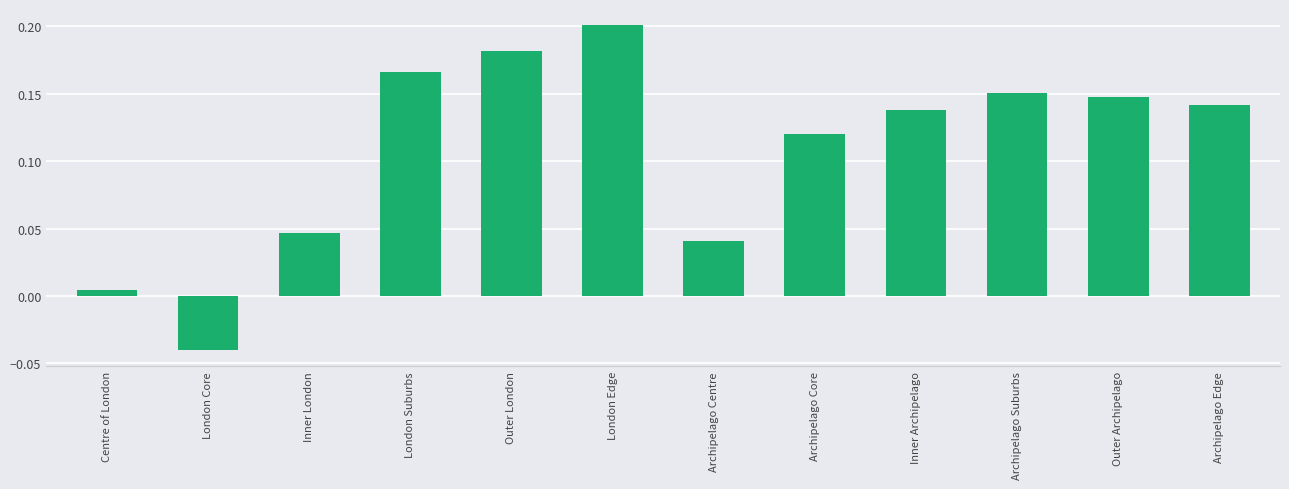

What is the label of the 6th bar from the left?

London Edge